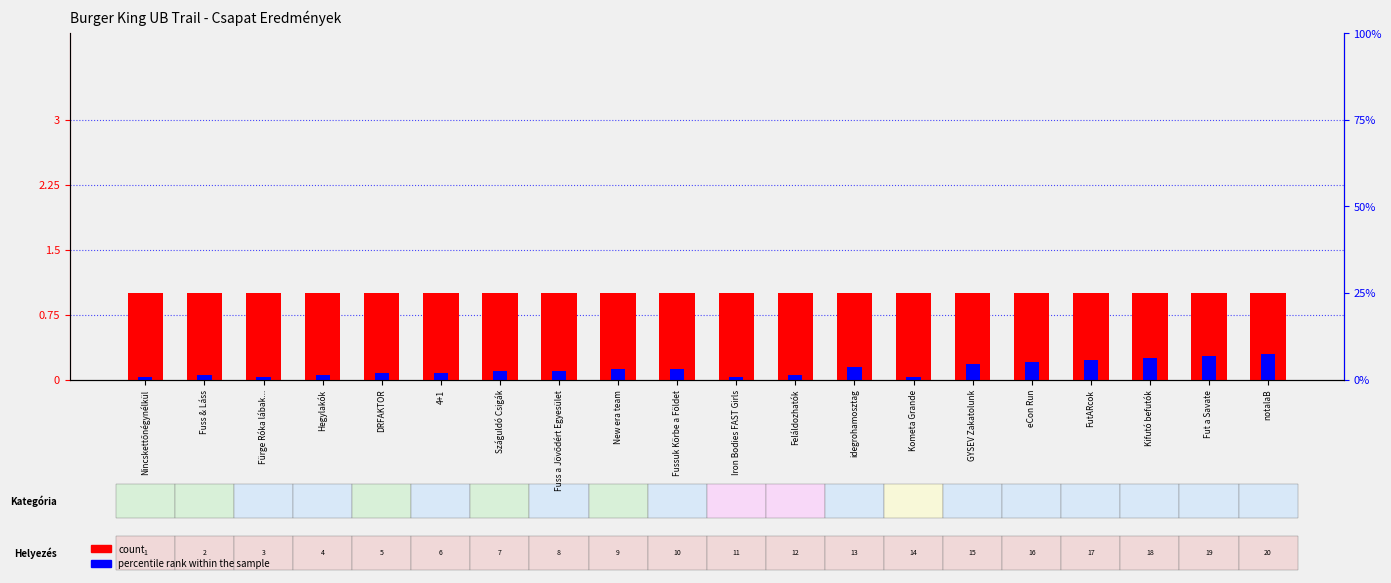

Which series has the largest range (max minus min)?

percentile rank within the sample